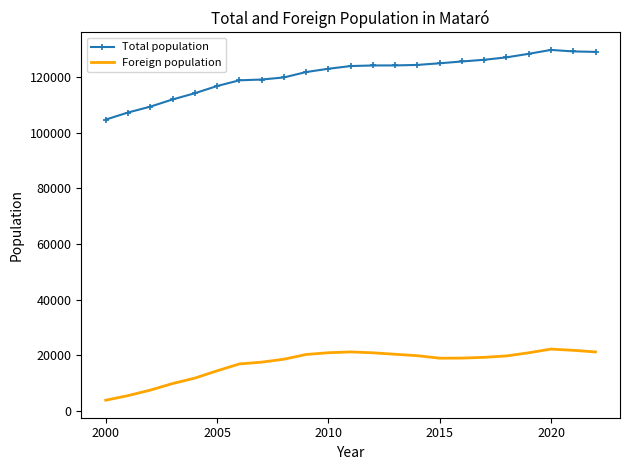

True or false: Foreign population and Total population cross at least once.

False